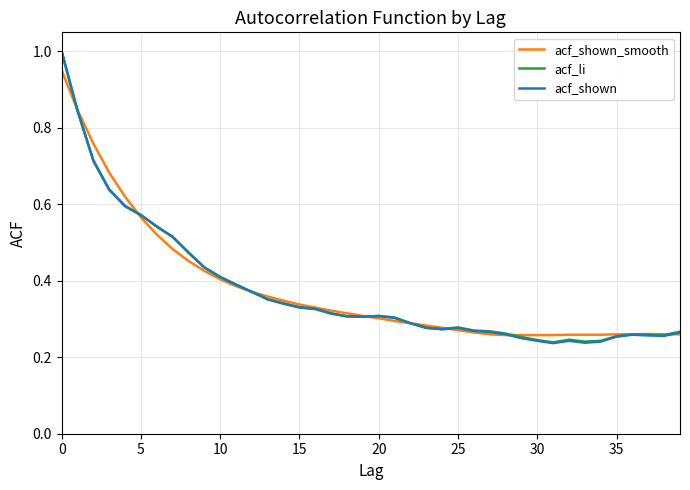

In acf_shown, how many points are higher than both neighbors (excluding endpoints)?

4